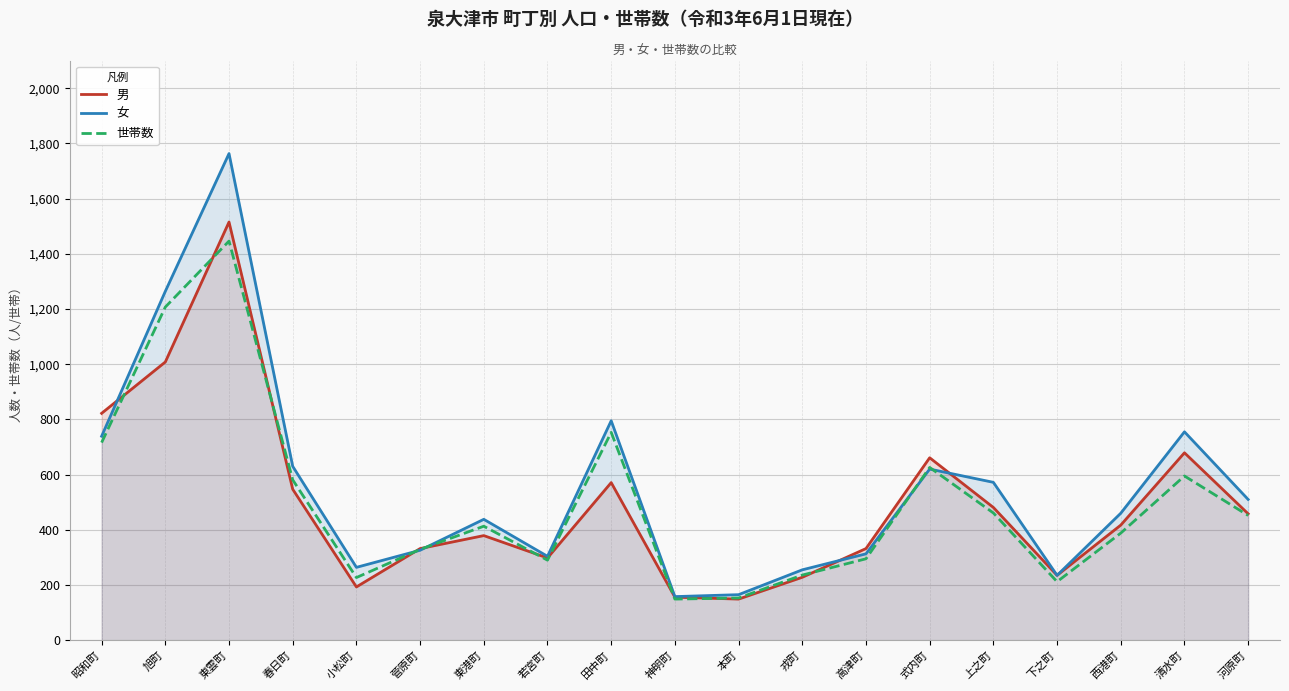

Which series has the largest range (max minus min)?

女